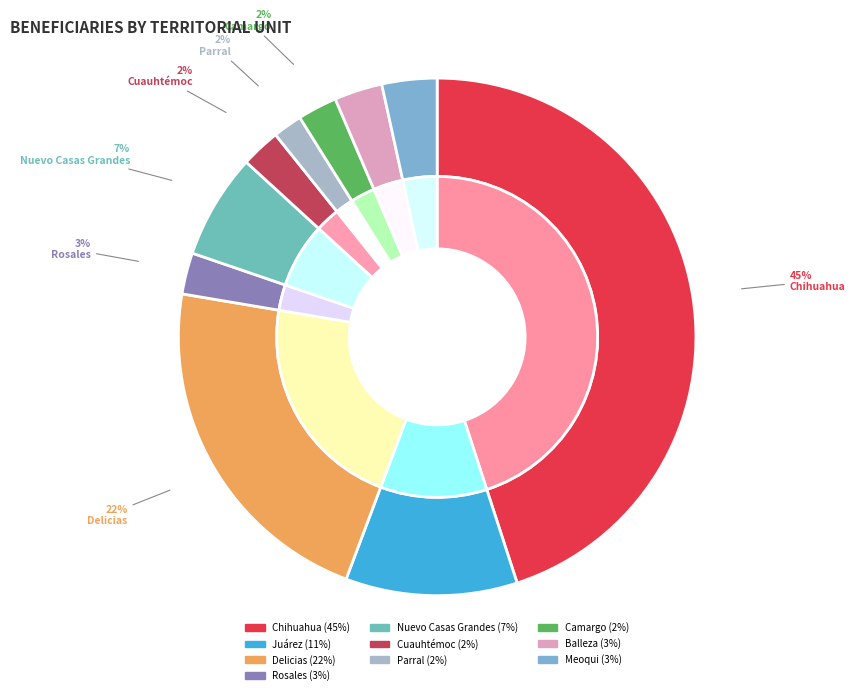

Between Rosales and Meoqui, which is larger?

Meoqui